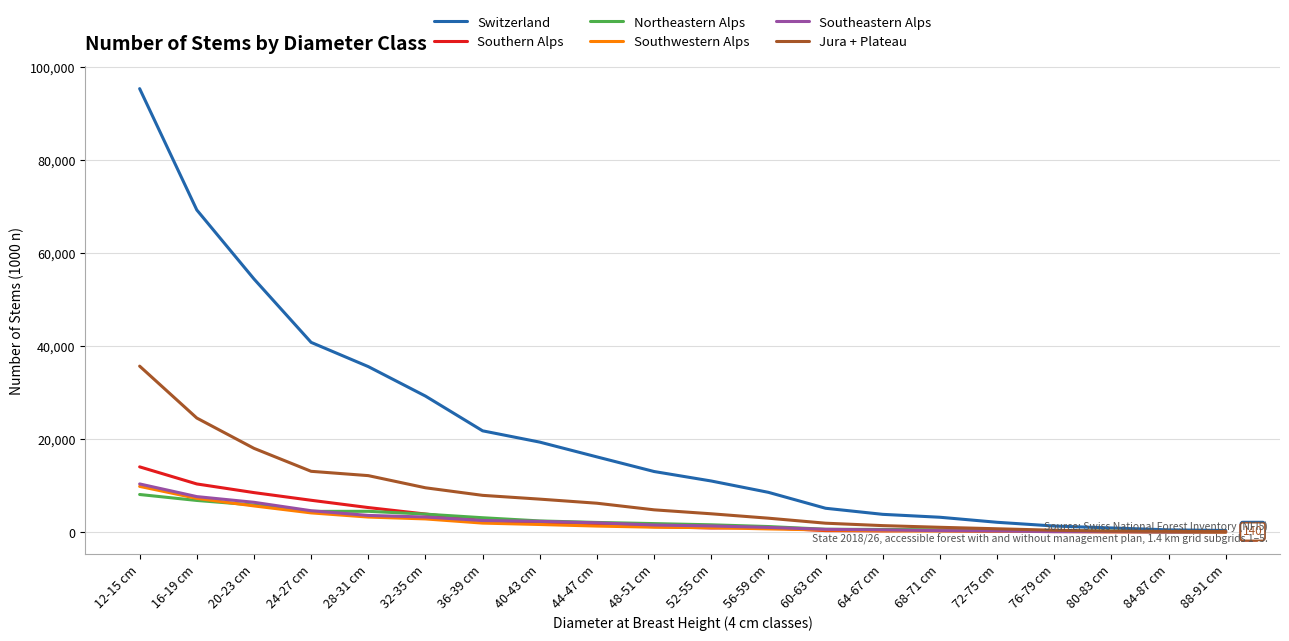

What is the average value of the Switzerland series?

21613